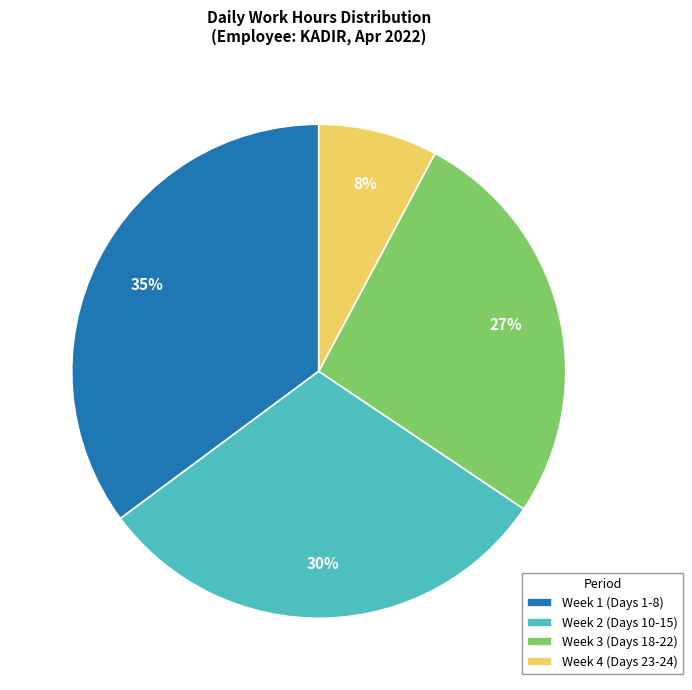

Combined, do Week 1 (Days 1-8) and Week 3 (Days 18-22) account for over 50%?

Yes